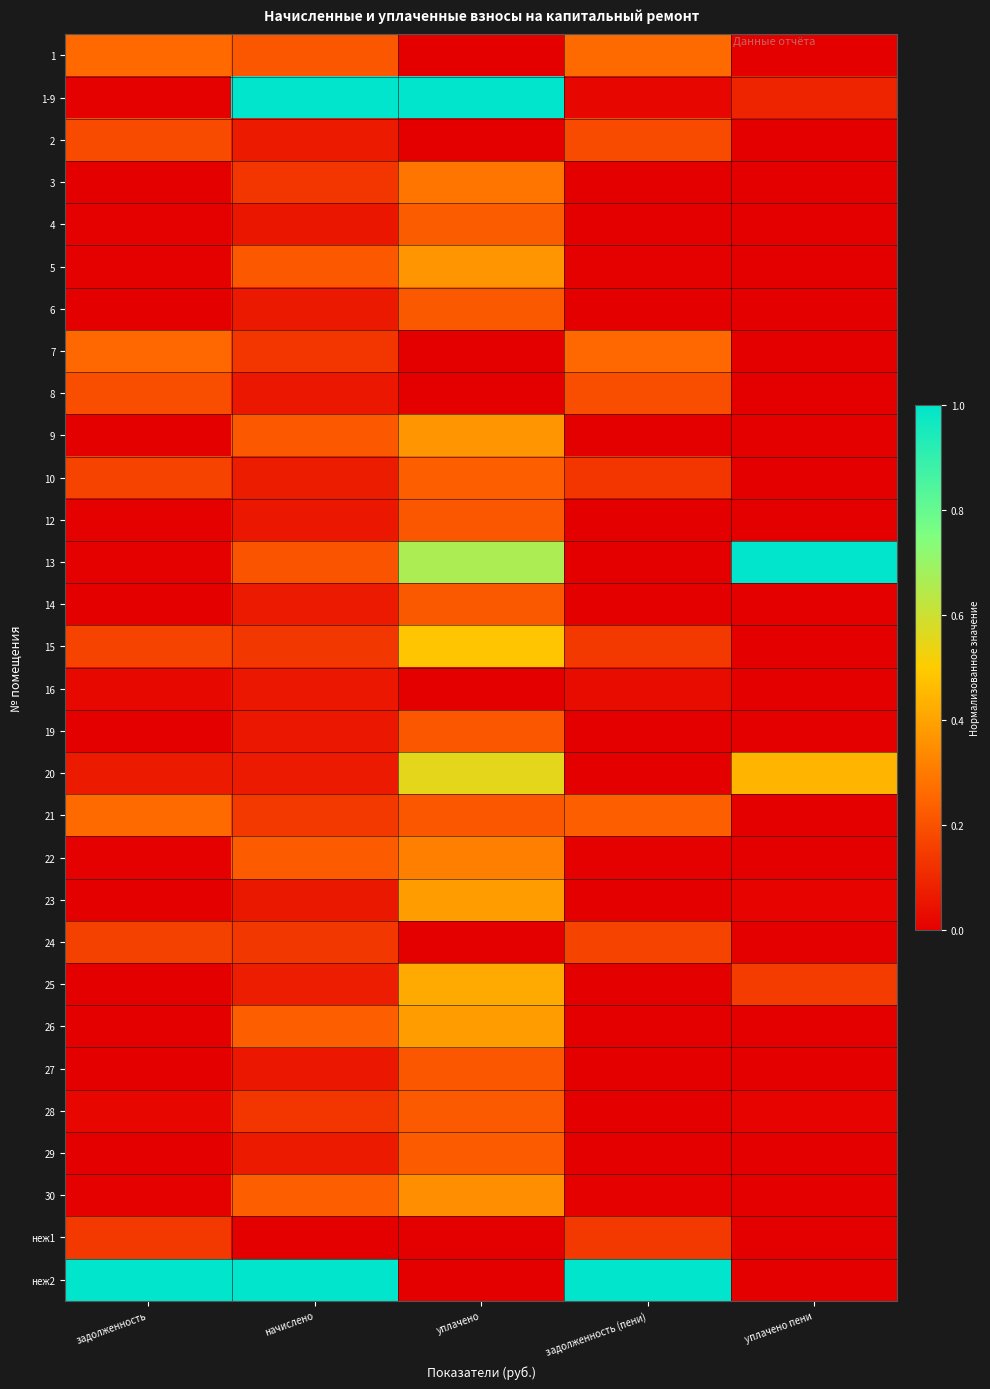

Count the number of data series in this chart.

30